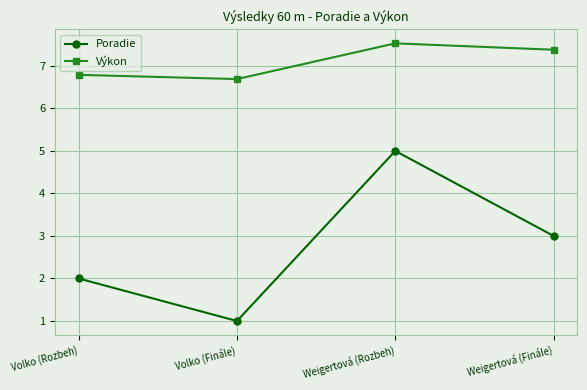

What is the approximate value of Výkon at Volko (Rozbeh)?

6.8